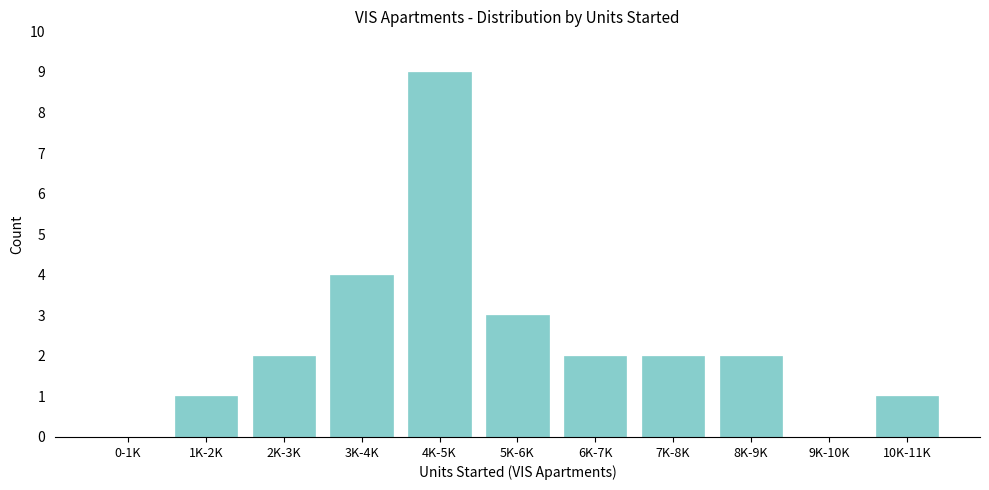

Reading left to right, what are all the values shown in this chart?

0-1K=0	1K-2K=1	2K-3K=2	3K-4K=4	4K-5K=9	5K-6K=3	6K-7K=2	7K-8K=2	8K-9K=2	9K-10K=0	10K-11K=1